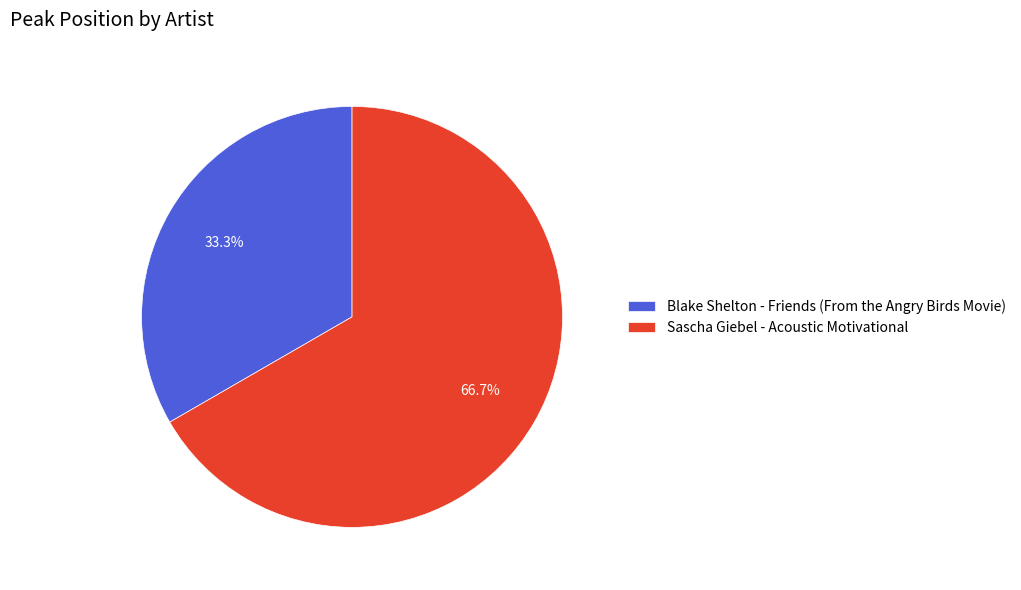

To the nearest percent, what percentage of the pie is Sascha Giebel - Acoustic Motivational?

67%